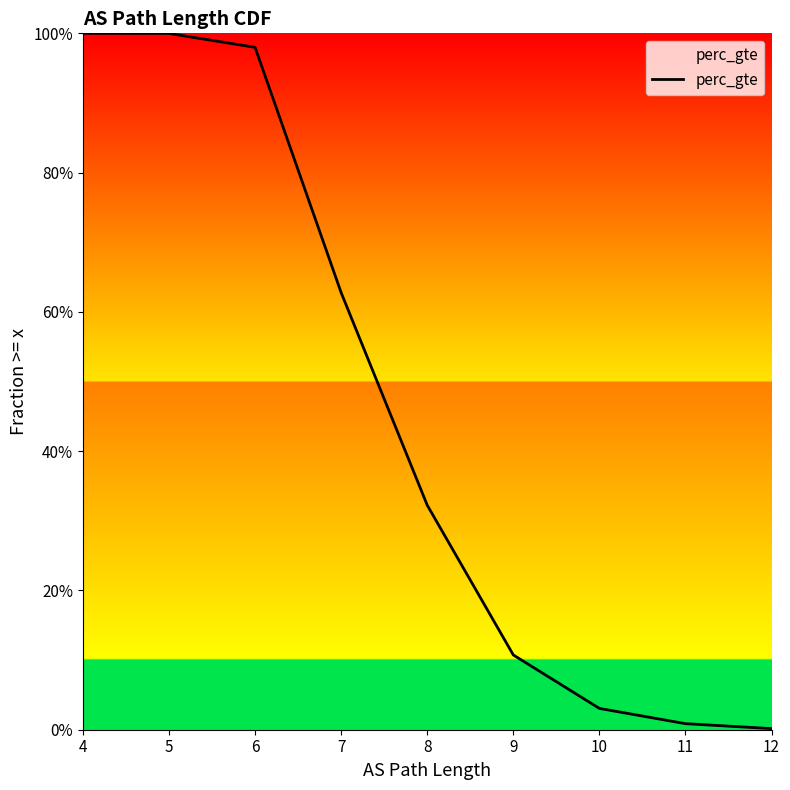

Read the value at 4.

1.0